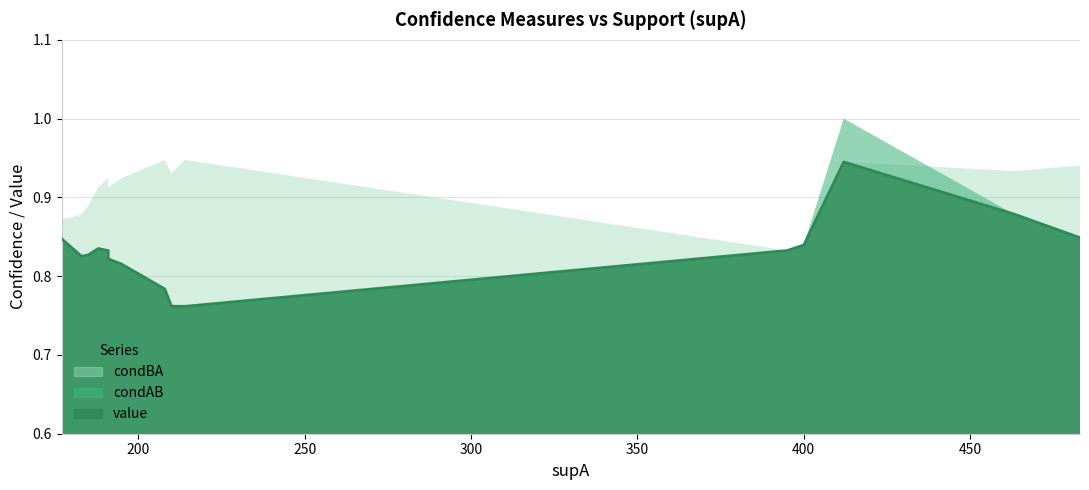

In condBA, how many points are higher than both neighbors (excluding endpoints)?

3